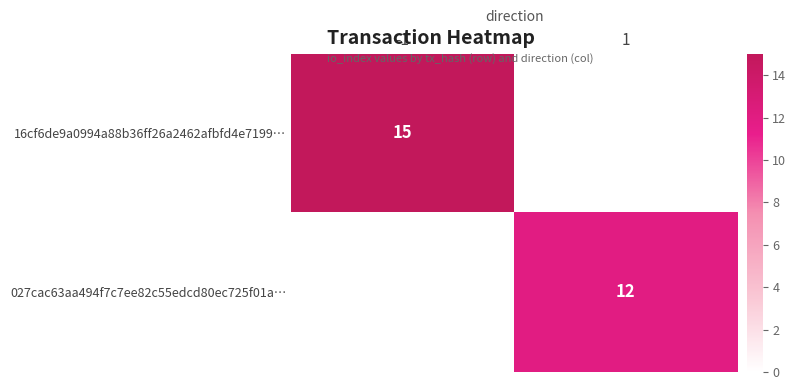

The 16cf6de9a0994a88b36ff26a2462afbfd4e7199… series shows 15 at -1. True or false?

True